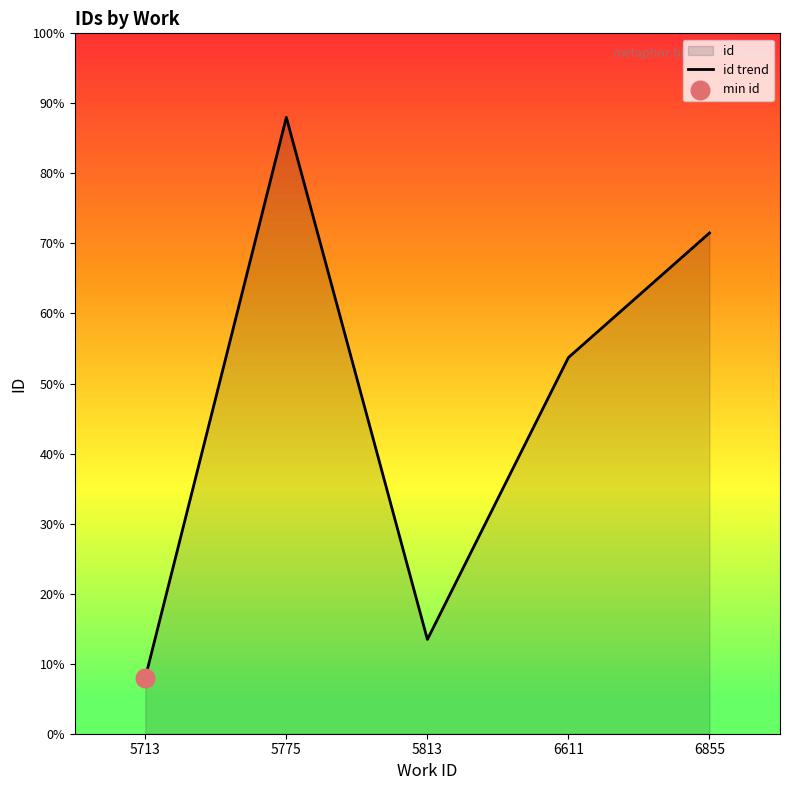

What is the change in value from 5775 to 6611?

-1723.2